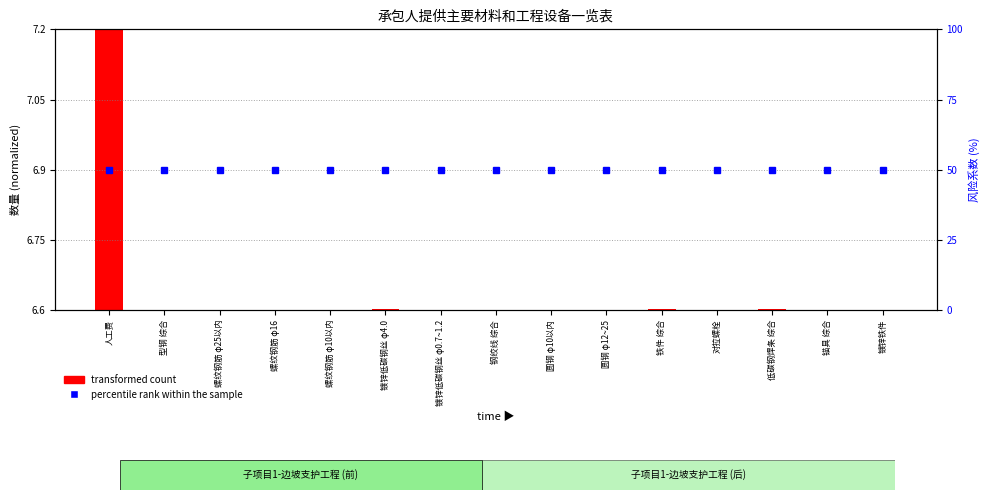

The transformed count series shows 0.0 at 型钢 综合. True or false?

True